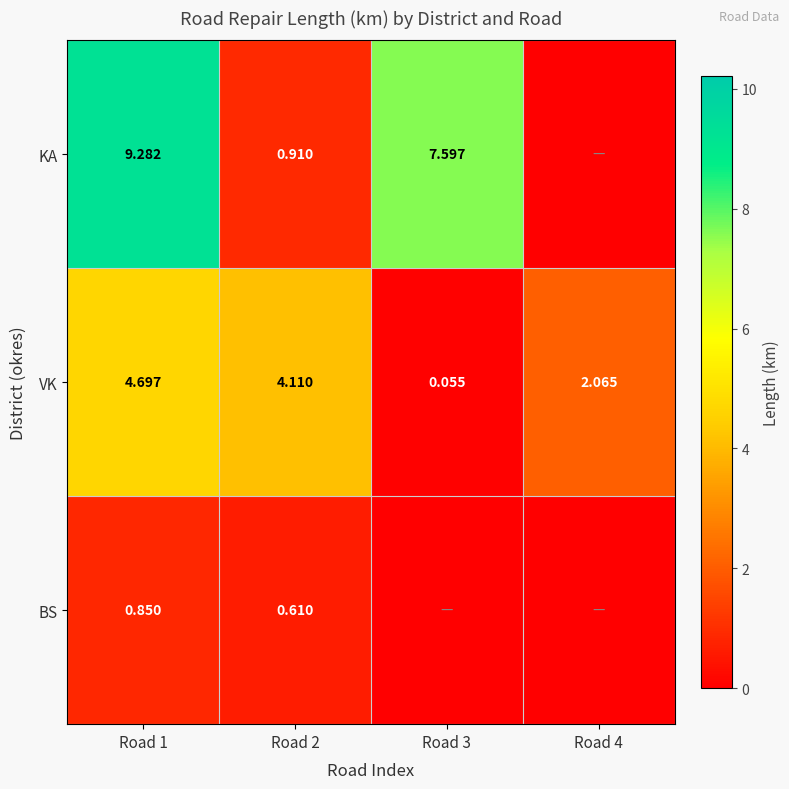

Is the value of KA at Road 3 greater than the value of BS at Road 3?

Yes